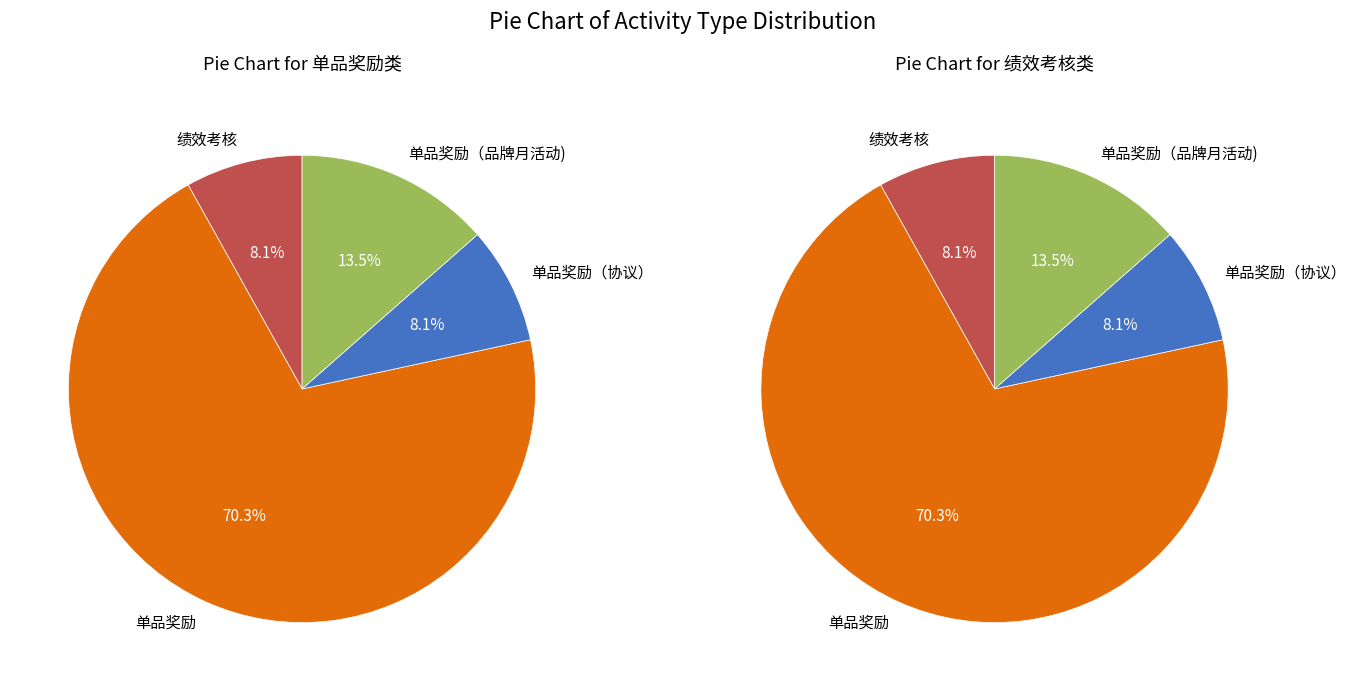

Does any single category account for the majority?

Yes